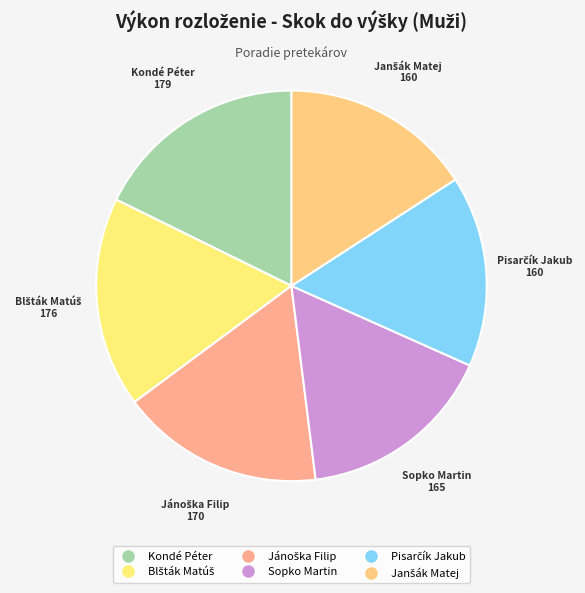

Count the number of slices in the pie.

6